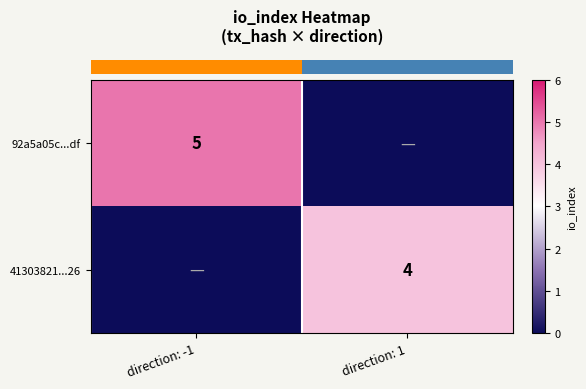

The row_0 series shows 2 at direction: -1. True or false?

False